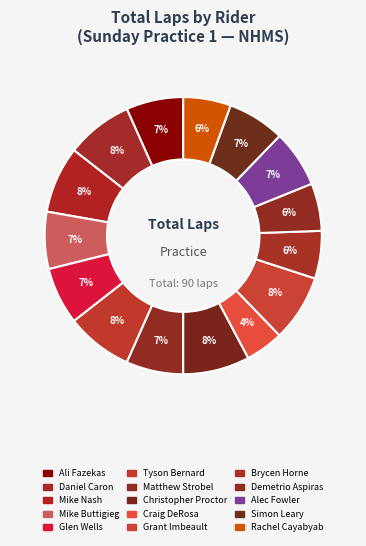

Between Grant Imbeault and Mike Nash, which is larger?

Grant Imbeault